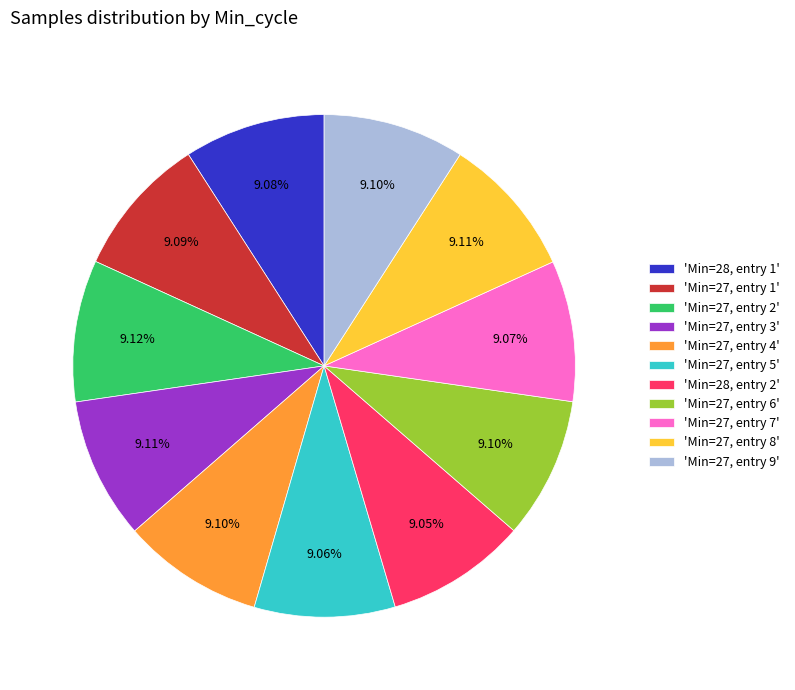

What is the ratio of the value at 'Min=27, entry 6' to the value at 'Min=27, entry 1'?

1.0